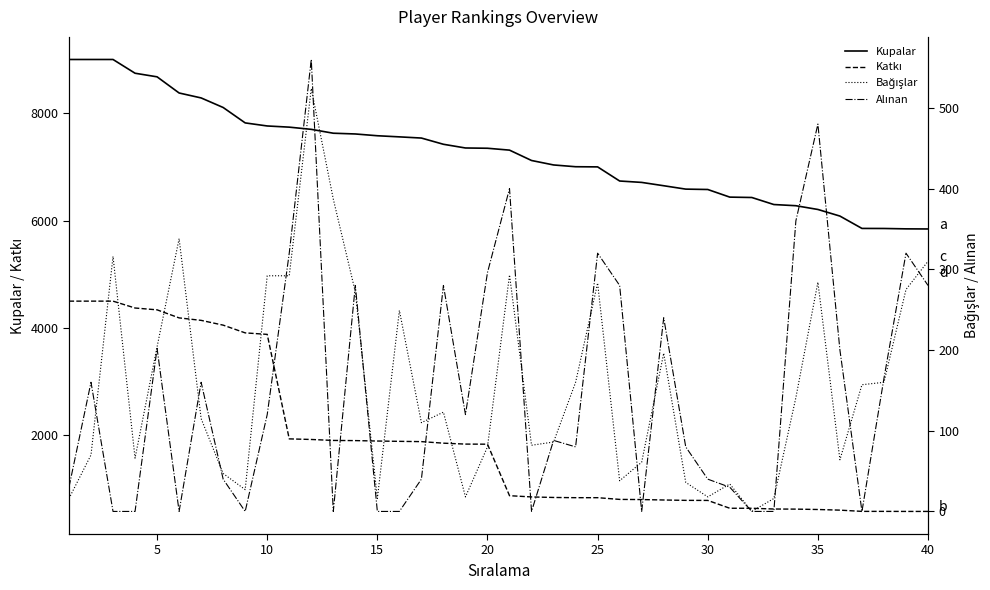

What is the average value of the Katkı series?

1890